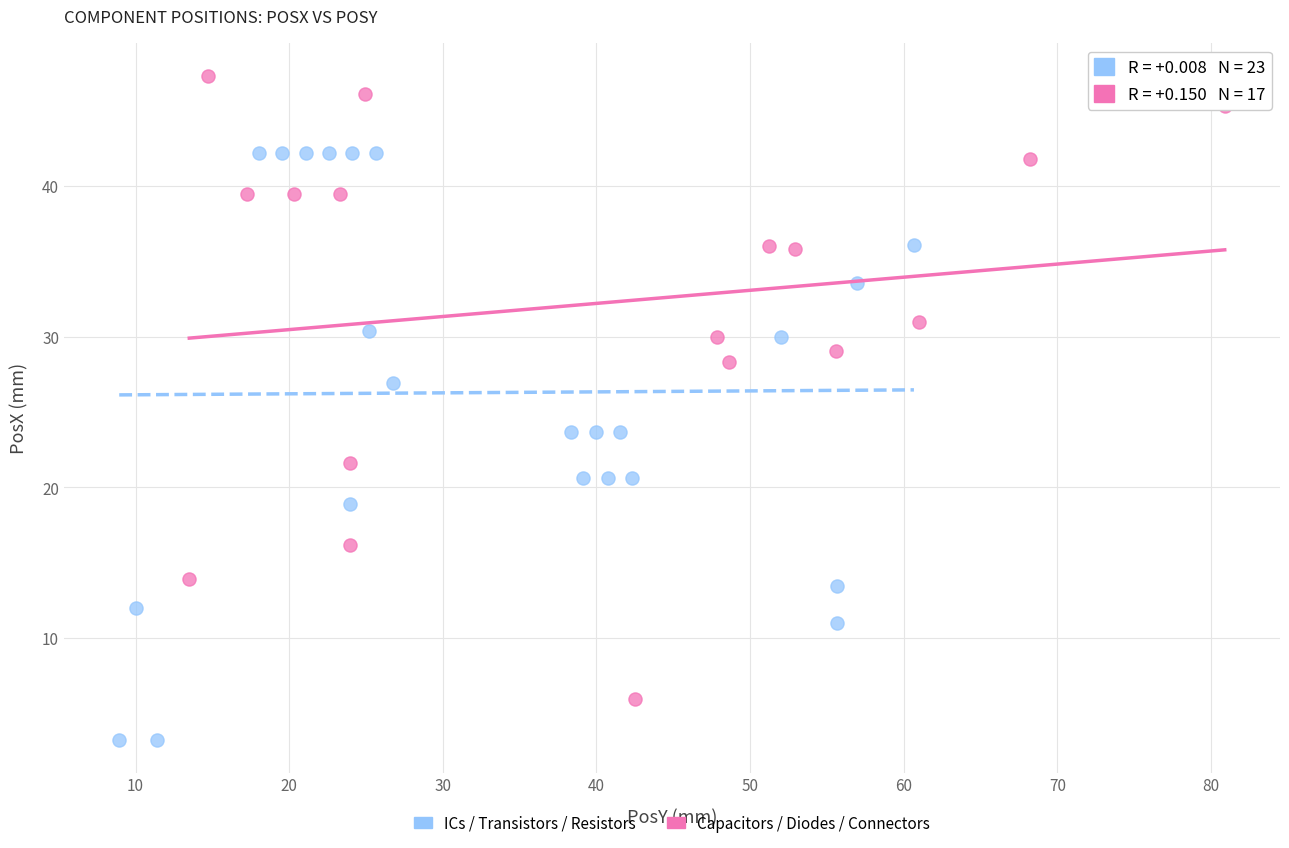

What are all the series names shown in the legend?

ICs / Transistors / Resistors, Capacitors / Diodes / Connectors